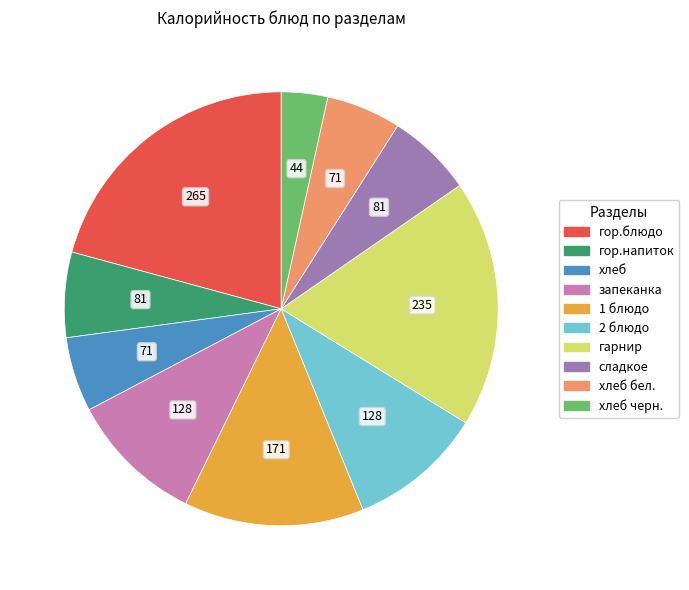

Does any single category account for the majority?

No